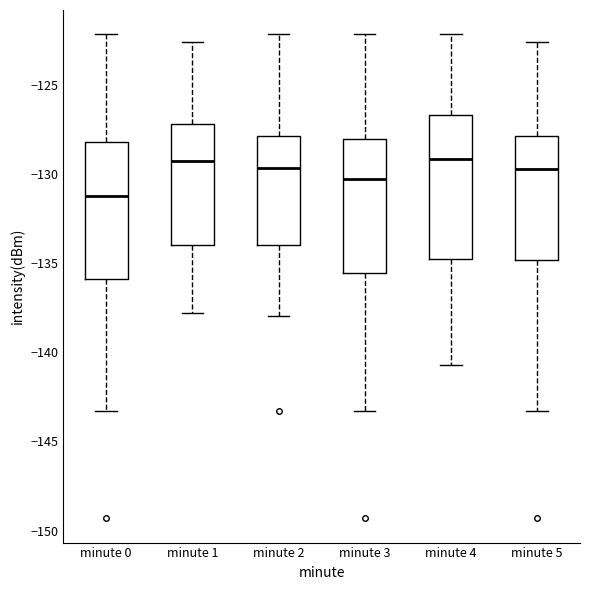

Reading left to right, transcribe this box plot: for each box, give where its median line is, the range the box spans, and where its two whiskers end, as read against the y-axis. The values are not printed on the chart, so give them approximately, as read against the axis.

minute 0: median -131.0, box -136.0 to -128.0, whiskers -143.5 to -122.0
minute 1: median -129.5, box -134.0 to -127.0, whiskers -138.0 to -122.5
minute 2: median -129.5, box -134.0 to -128.0, whiskers -138.0 to -122.0
minute 3: median -130.5, box -135.5 to -128.0, whiskers -143.5 to -122.0
minute 4: median -129.0, box -134.5 to -126.5, whiskers -140.5 to -122.0
minute 5: median -130.0, box -135.0 to -128.0, whiskers -143.5 to -122.5